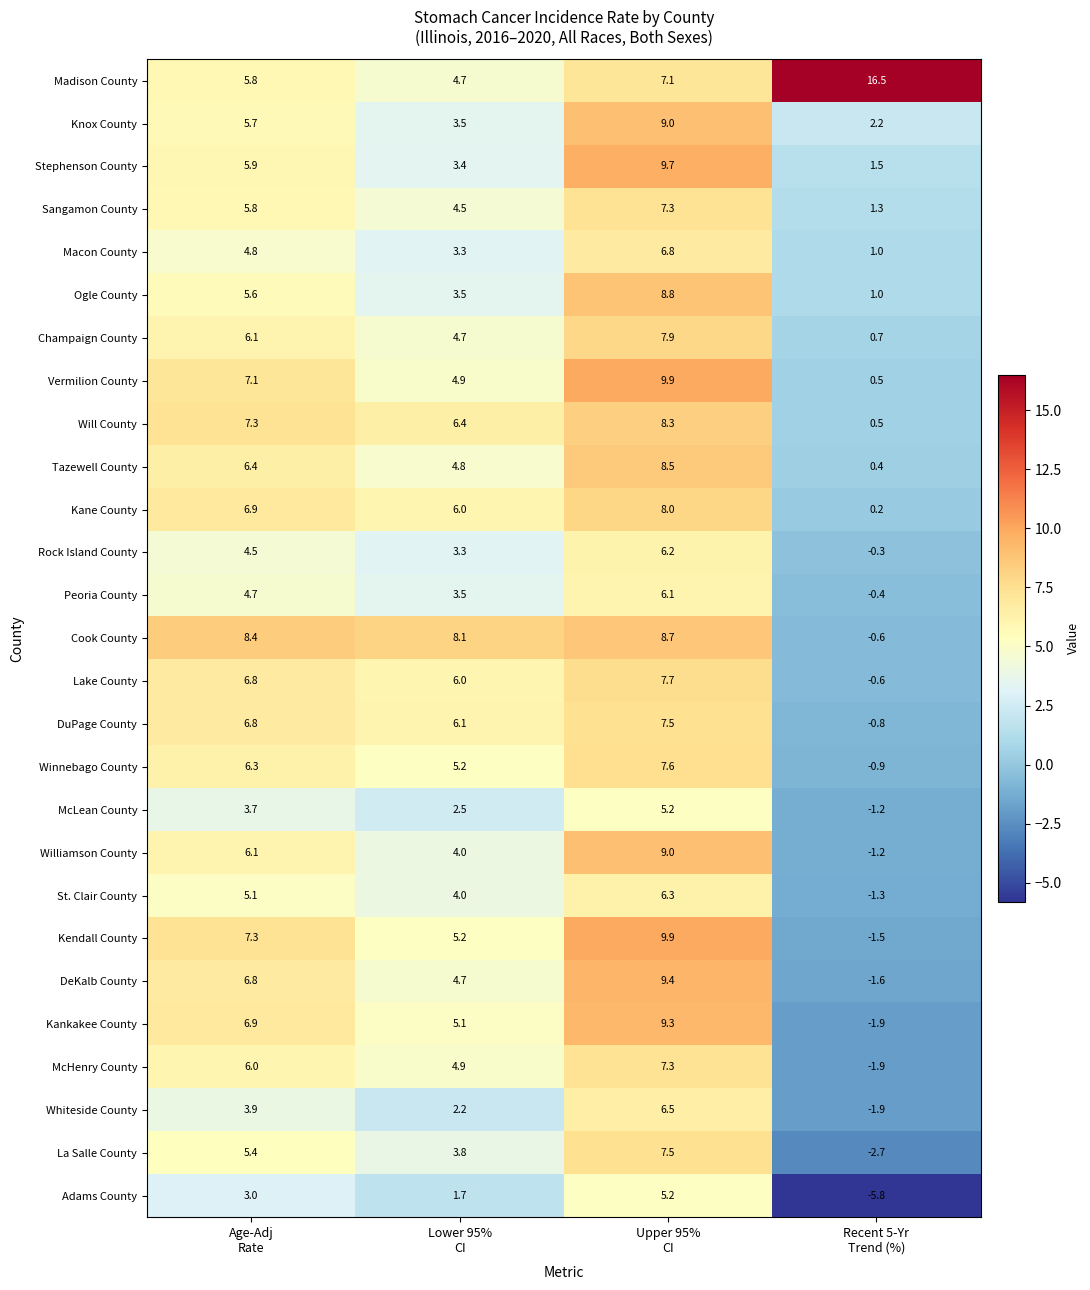

Which series has the widest spread of values?

Madison County